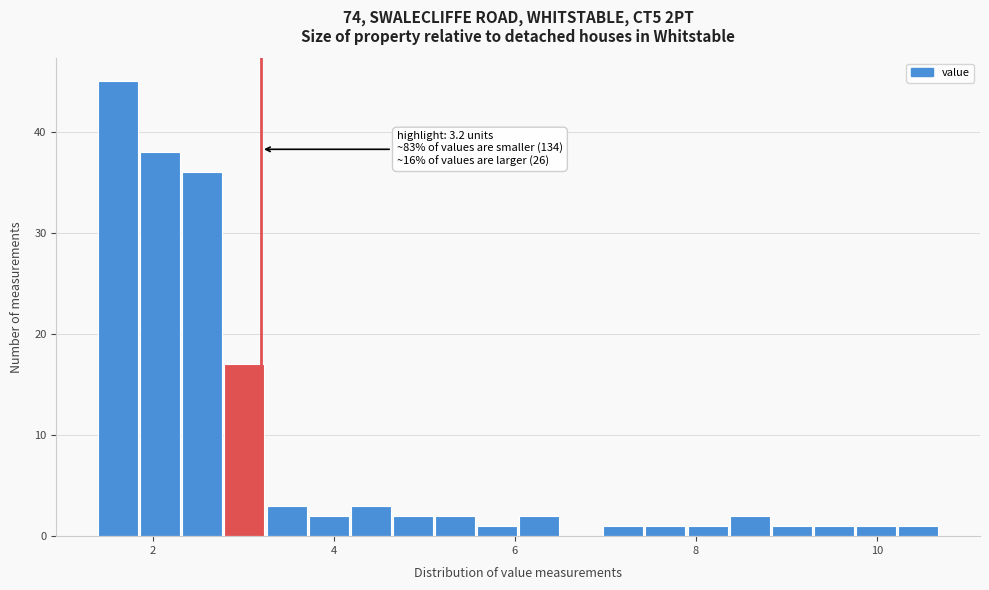

Around what value on the x-axis is the tallest bar? Give the approximate position of its centre, as read against the axis.

1.6